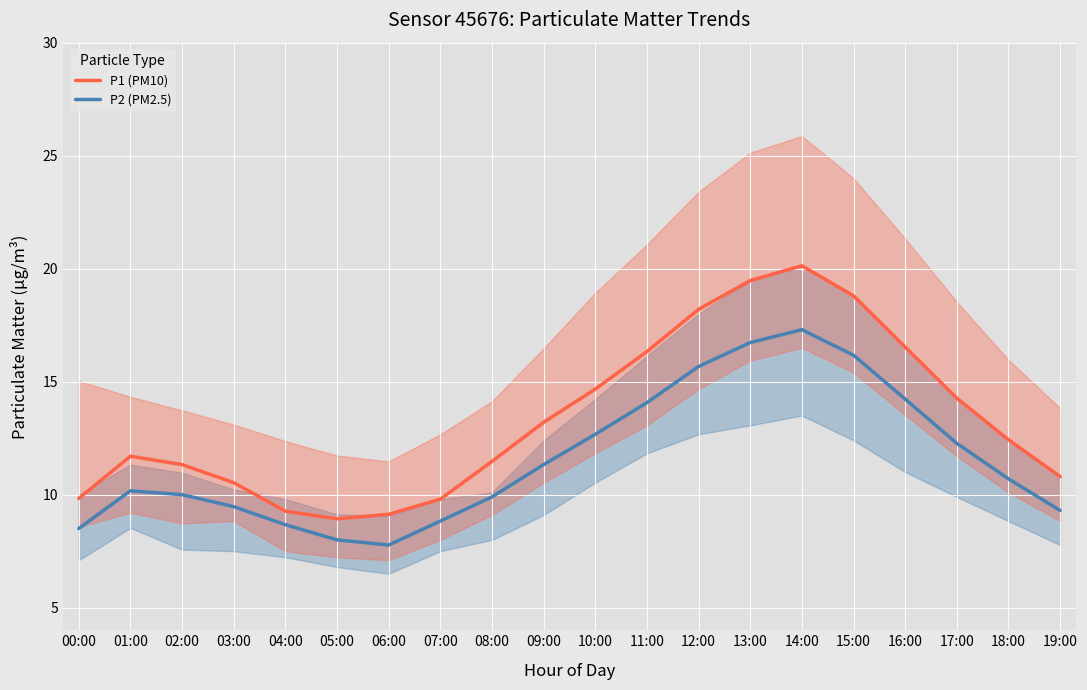

What position from the right is 19:00?

1